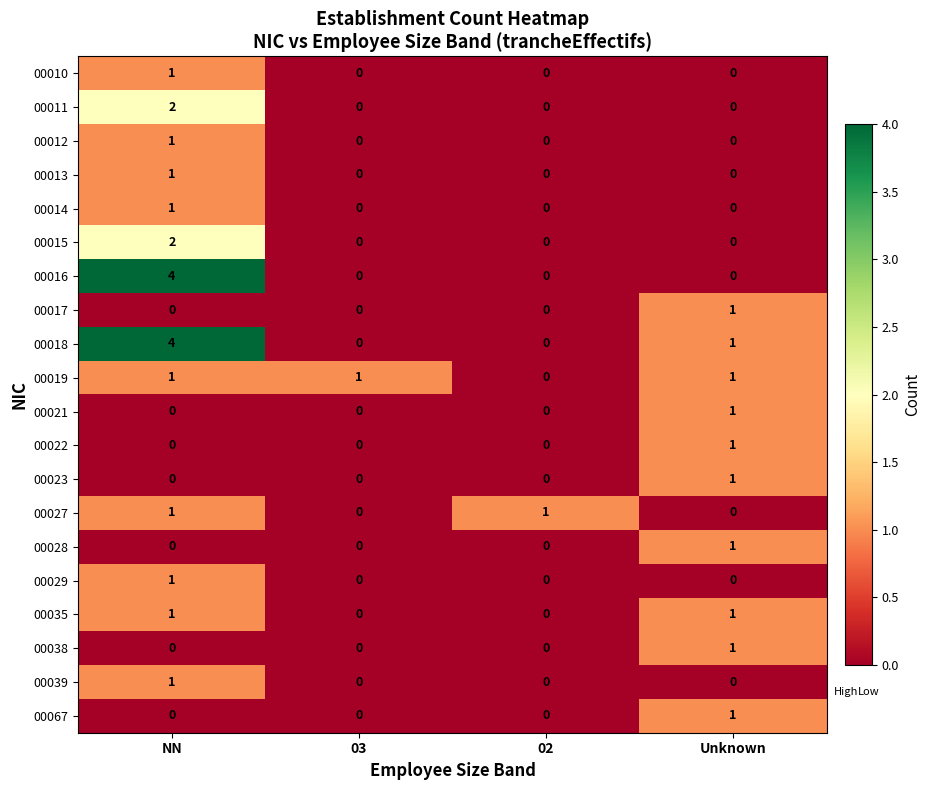

True or false: 00028 has a value of 1 at Unknown.

True